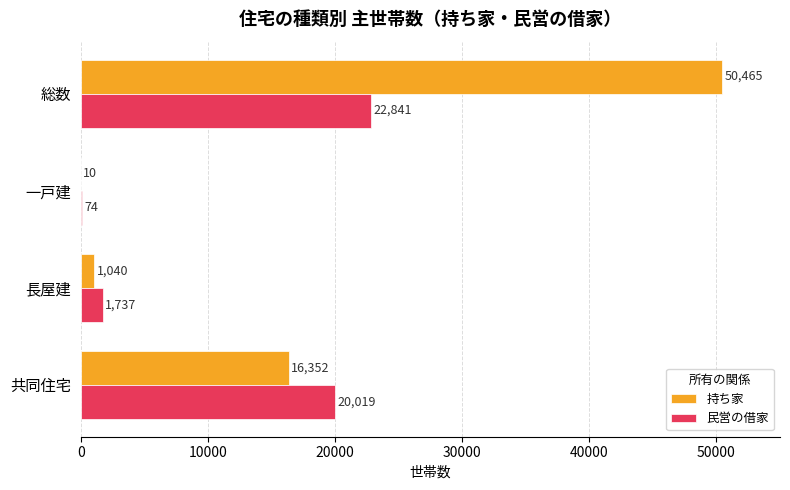

How many distinct data groups are displayed?

2